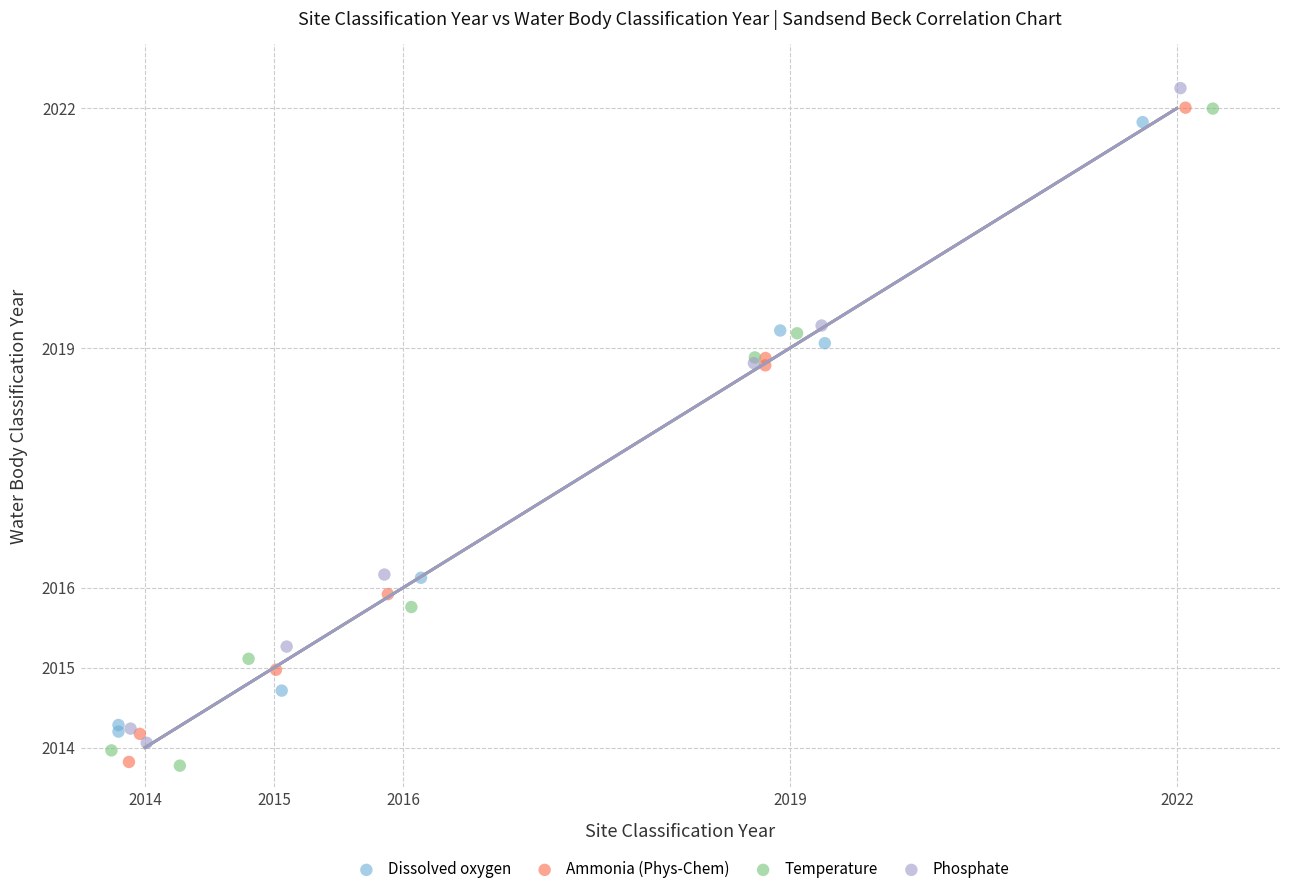

What are all the series names shown in the legend?

Dissolved oxygen, Ammonia (Phys-Chem), Temperature, Phosphate